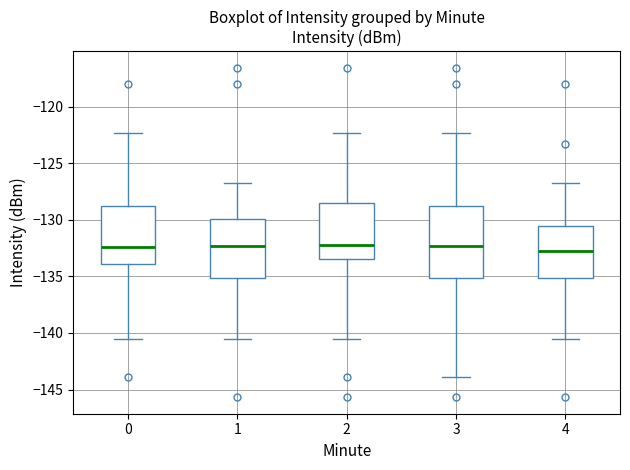

Where does the upper whisker of the box at x = 4 end on the y-axis? The values are not printed on the chart, so give them approximately, as read against the axis.

-127.0